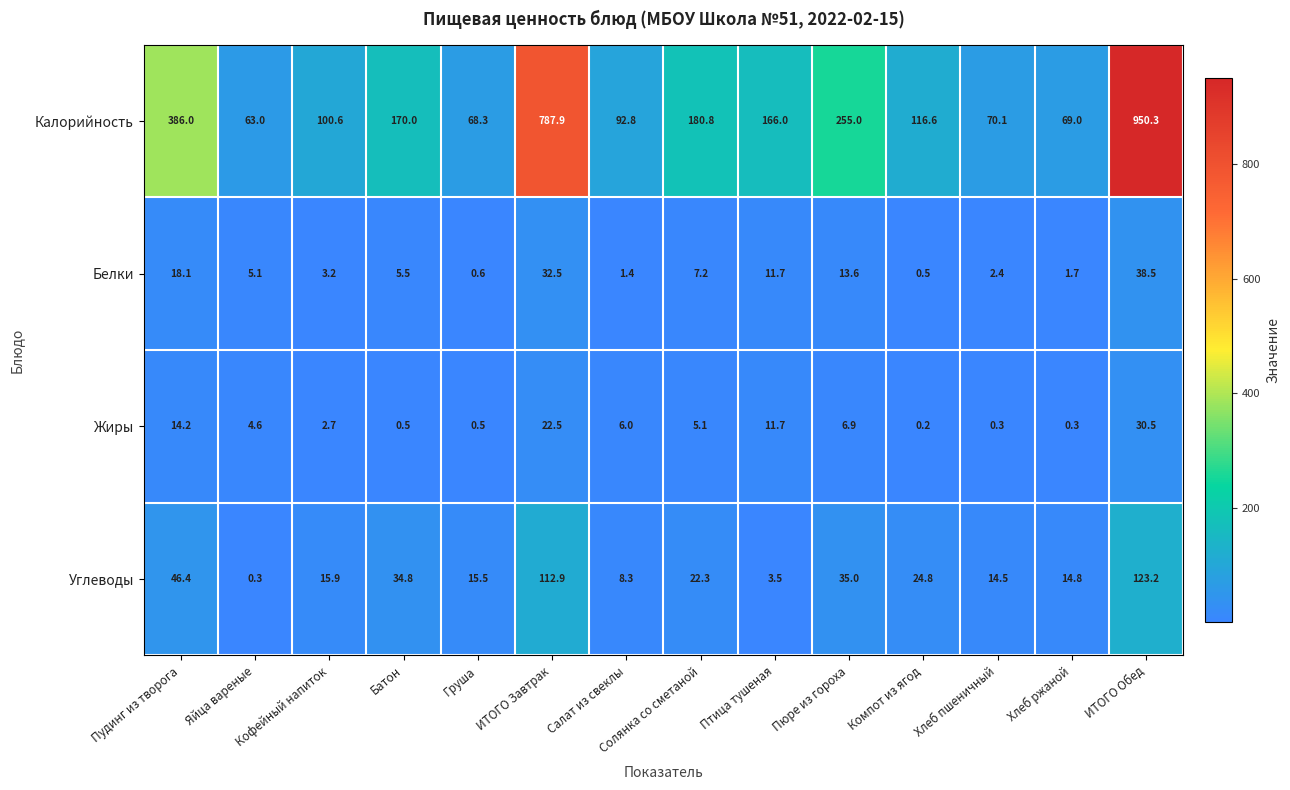

Is it true that Белки equals 5.5 at Батон?

True